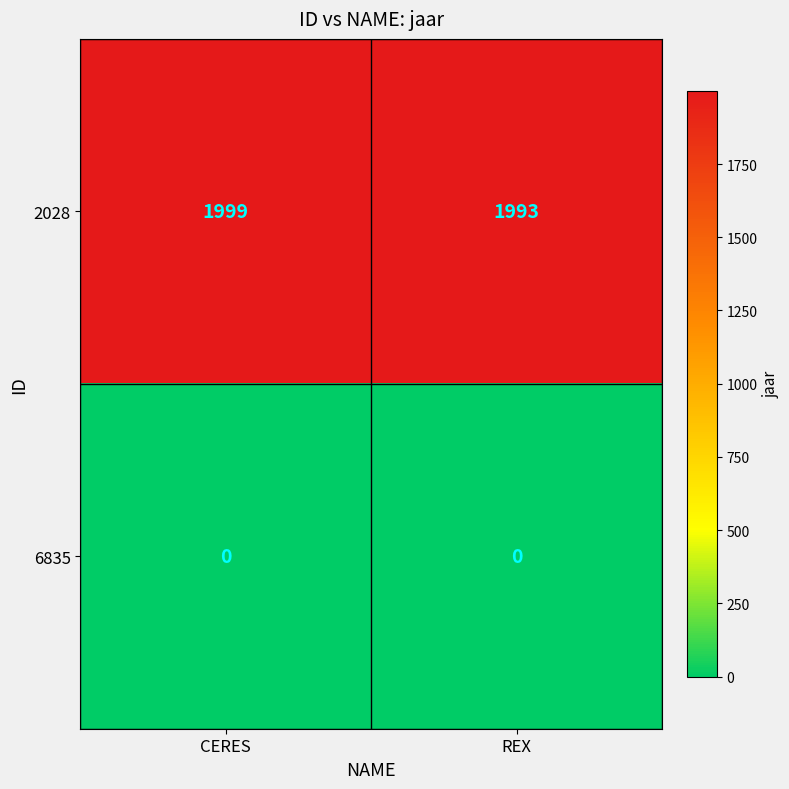

At which category is the sum across all series the highest?

CERES